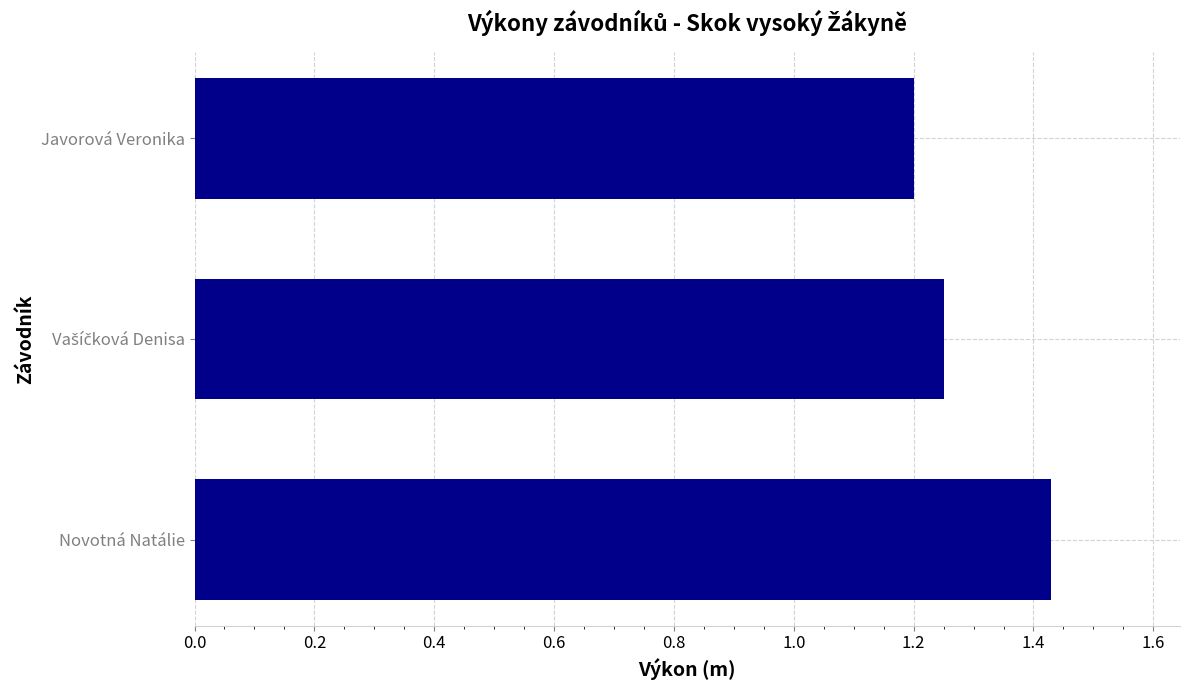

True or false: the data shows 1.7 at Javorová Veronika.

False